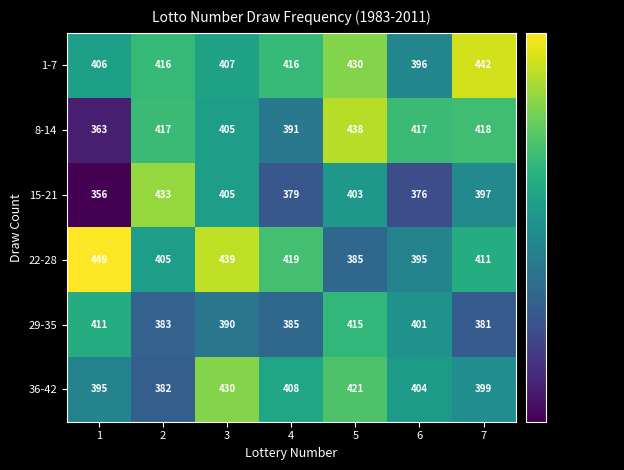

What is the difference between the highest and lowest values at 4?

40